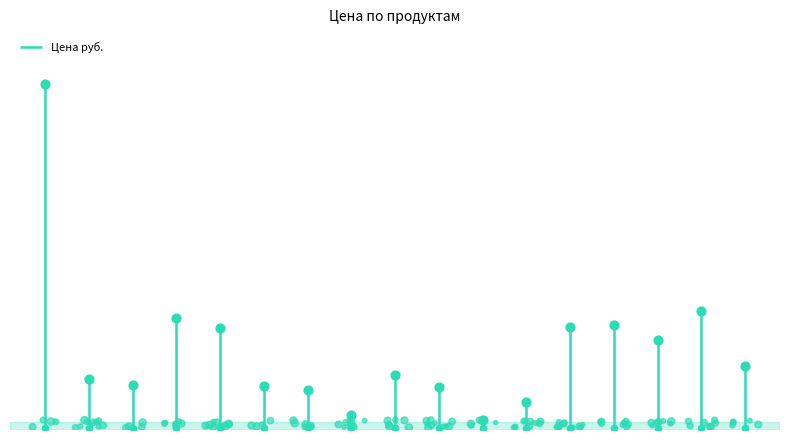

Between P.L. Proff Cuisine and RestInt, which is larger?

RestInt